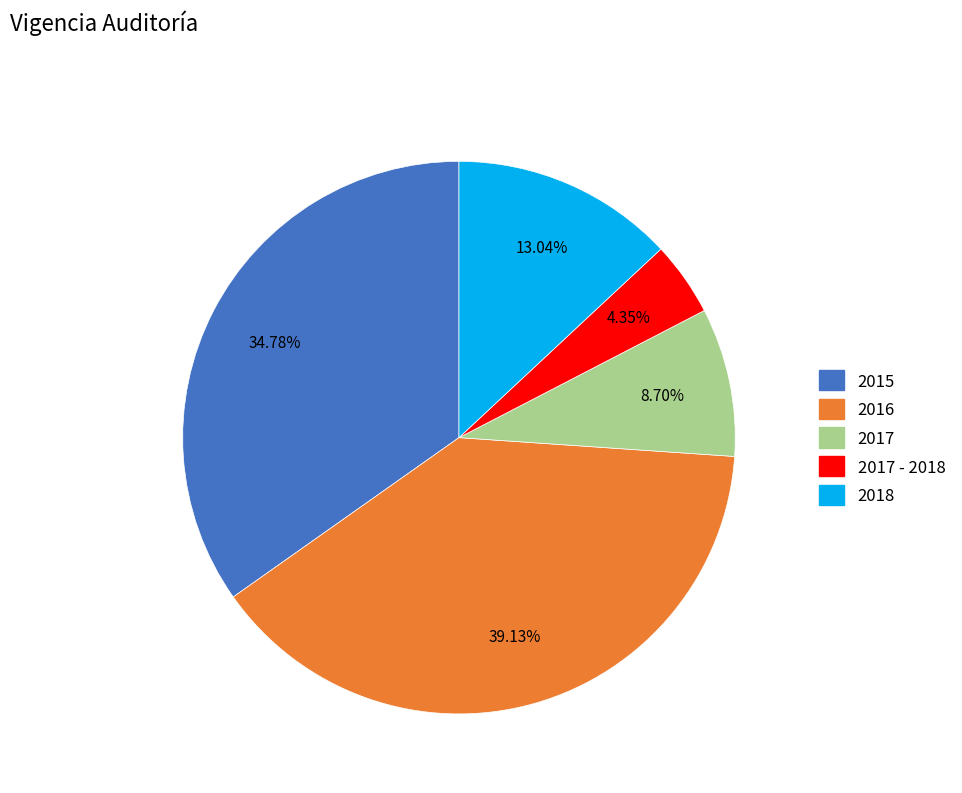

What is the smallest slice in the pie chart?

2017 - 2018